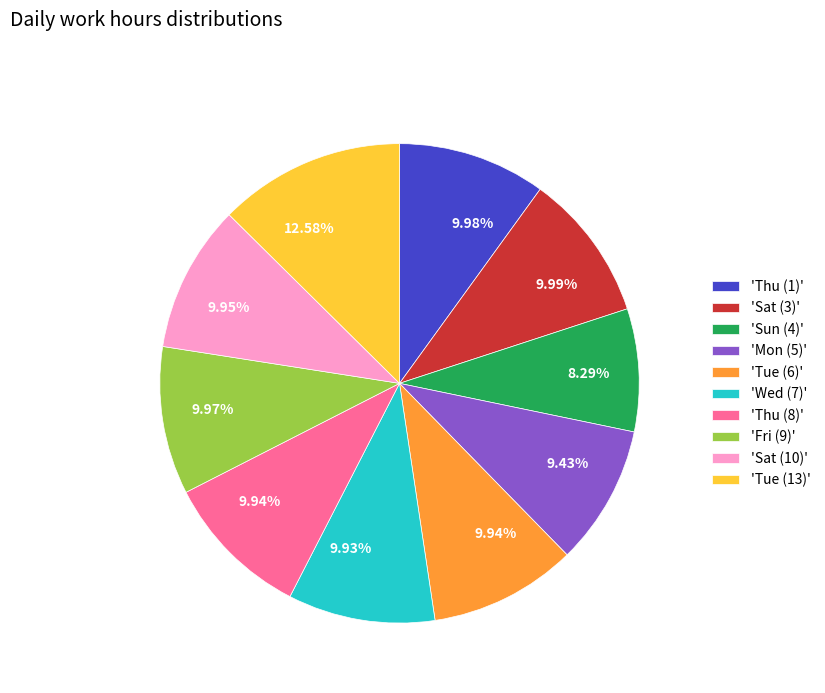

Is there any slice that represents more than half of the pie?

No